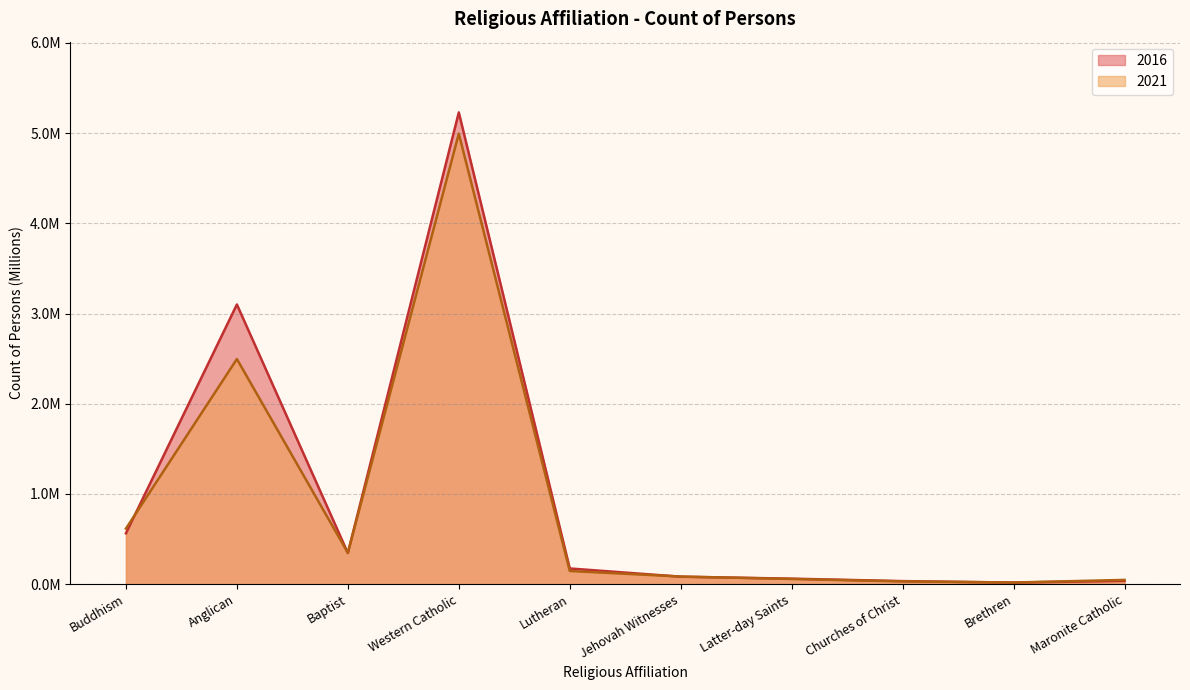

How many times do 2021 and 2016 cross each other?

6